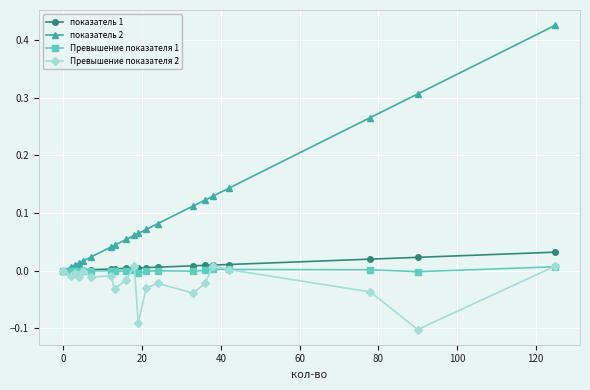

Which series has the widest spread of values?

показатель 2